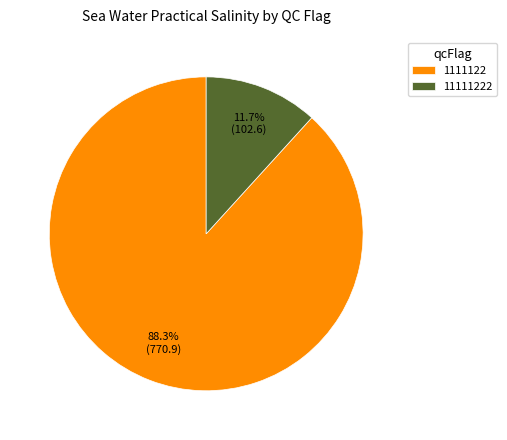

How much of the chart is everything except 11111222?

88.3%